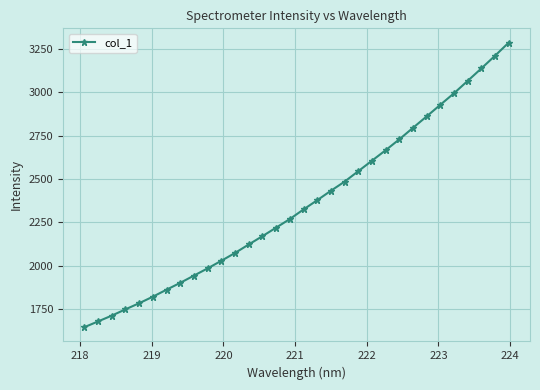

How many values exceed 2324?

16